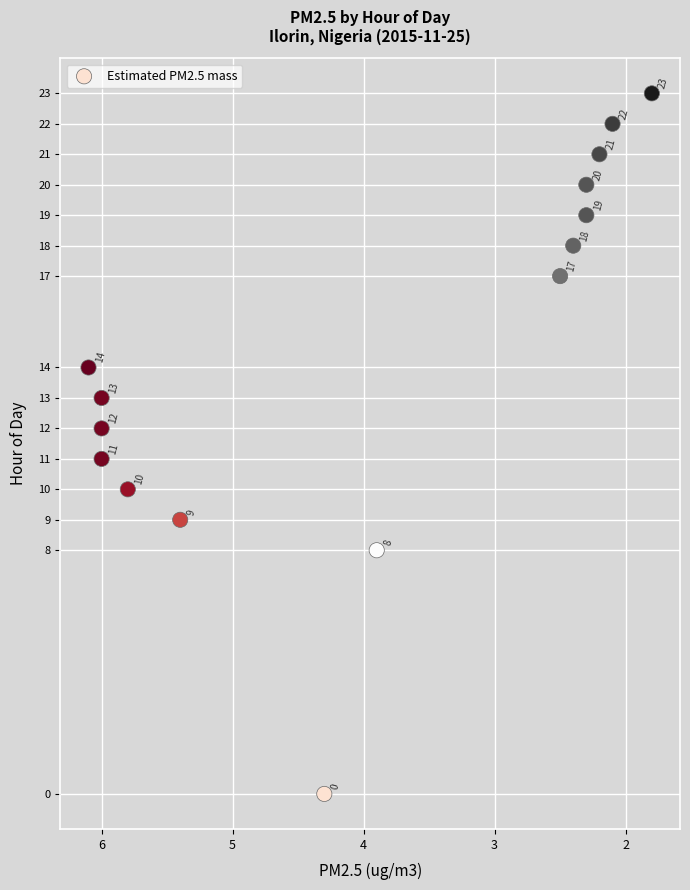

What is the range of Y values (max minus min)?

23